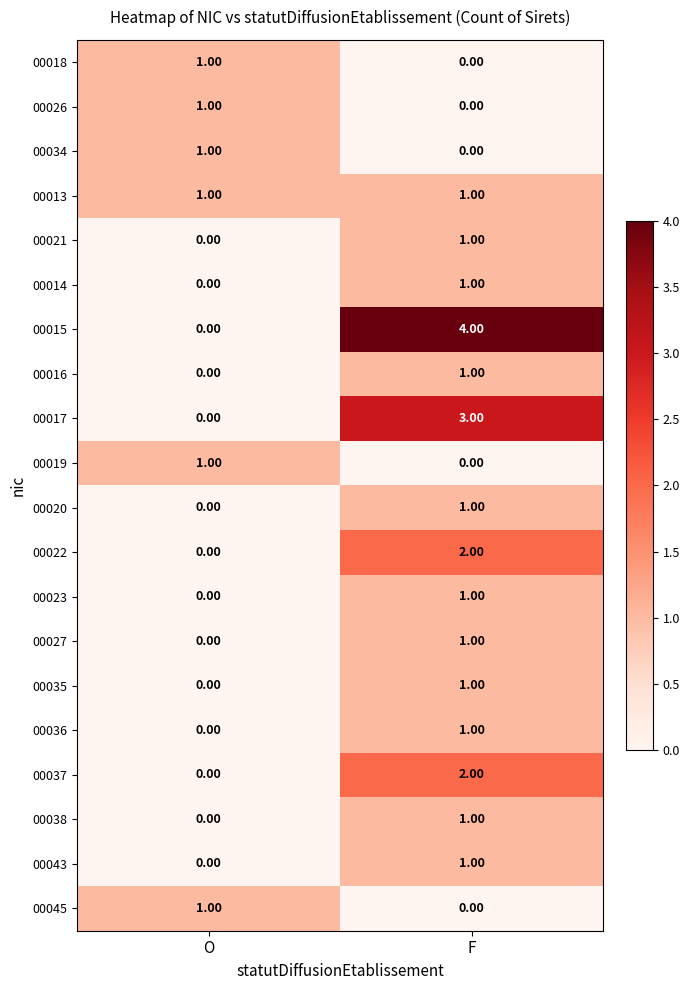

What is the total value across all series at O?

6